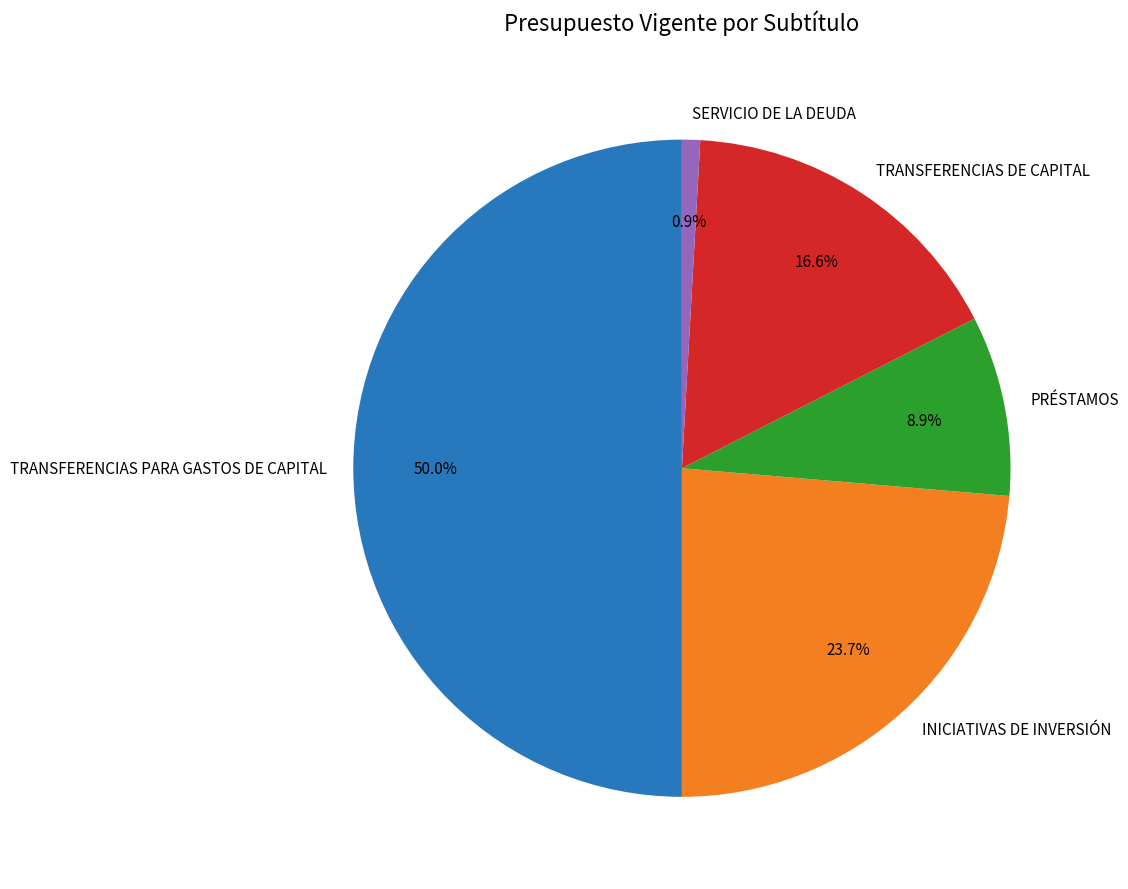

Does INICIATIVAS DE INVERSIÓN represent more than half of the total?

No